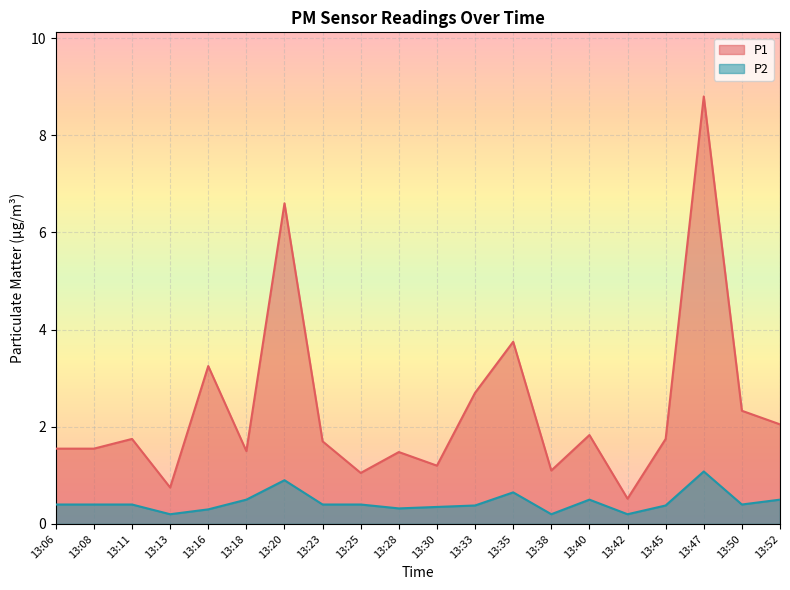

Which series has the largest total across all categories?

P1